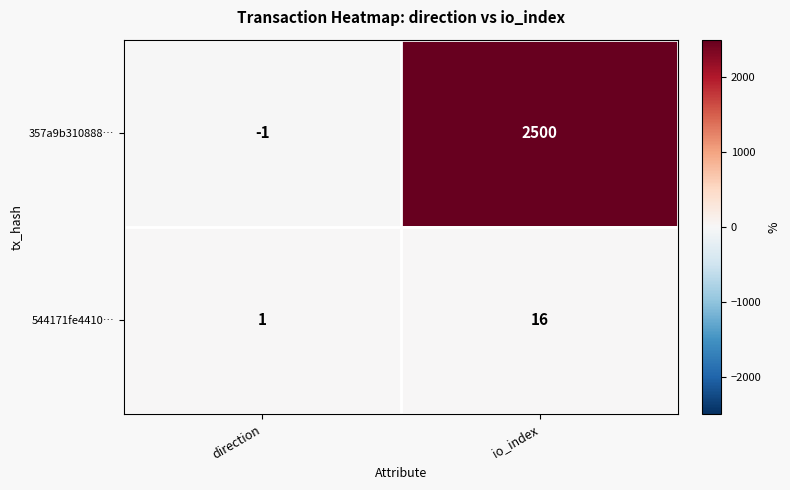

Reading left to right, transcribe all the data shown in this chart.

357a9b310888…: -1	2500
544171fe4410…: 1	16